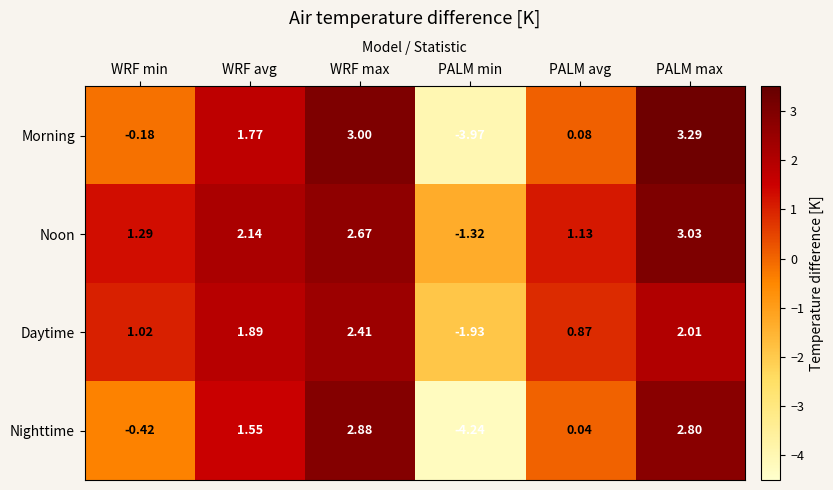

Where is Daytime nearest to the value 0?

PALM avg